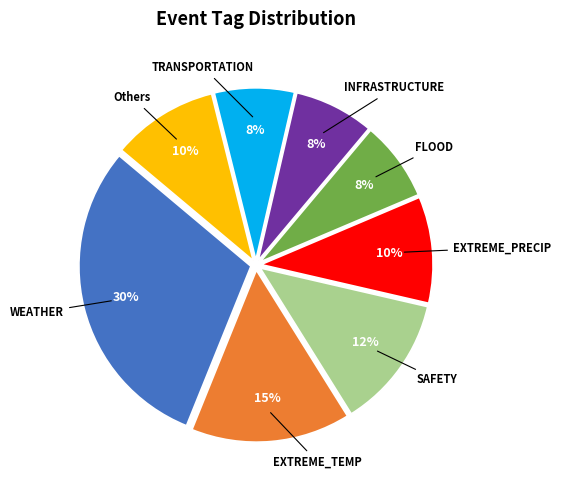

Does any single category account for the majority?

No